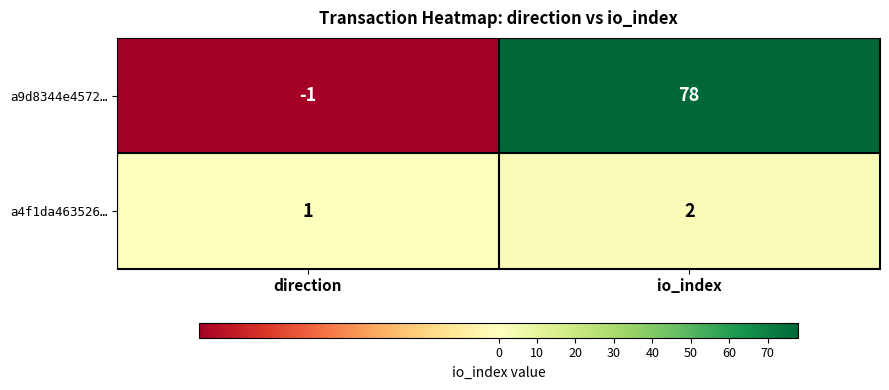

What is the total value across all series at io_index?

80